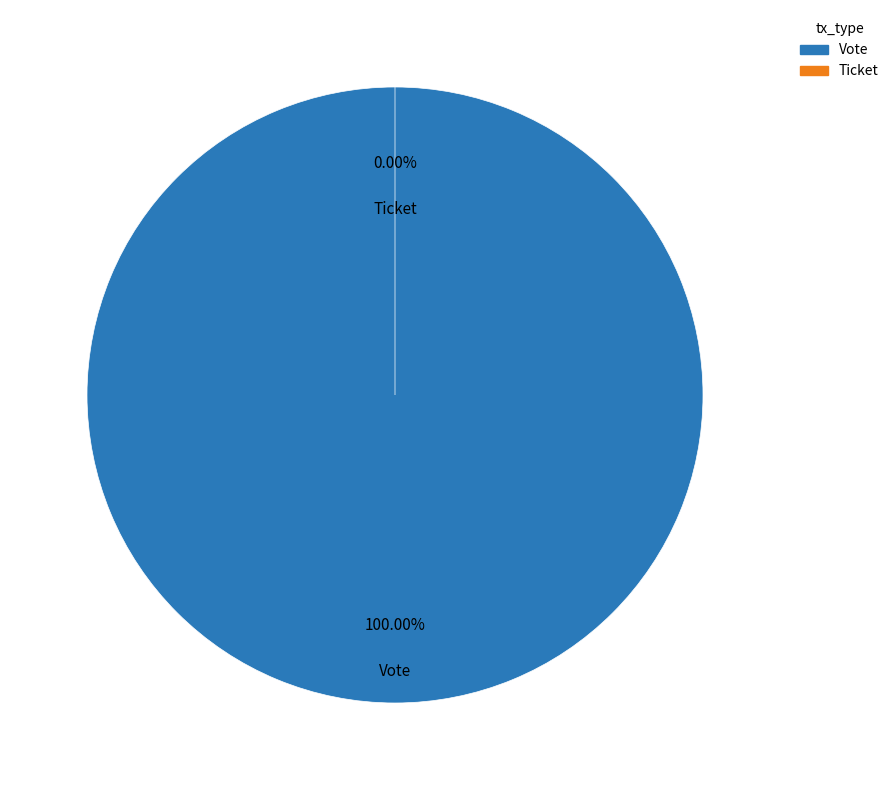

How many slices are in this pie chart?

2